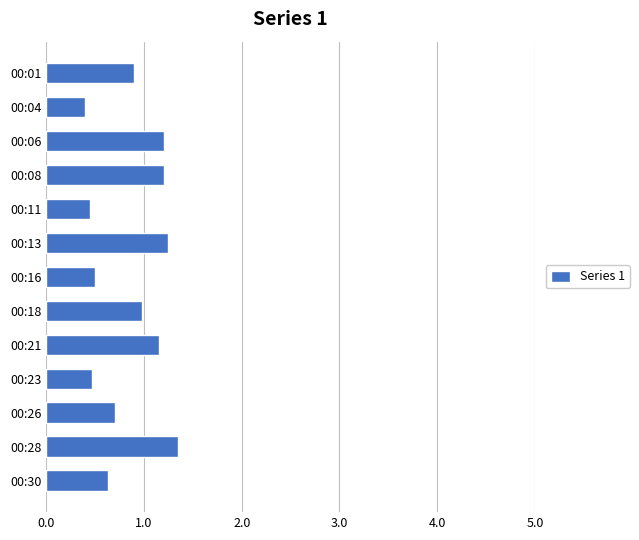

What is the value of the 5th bar from the top?

0.5